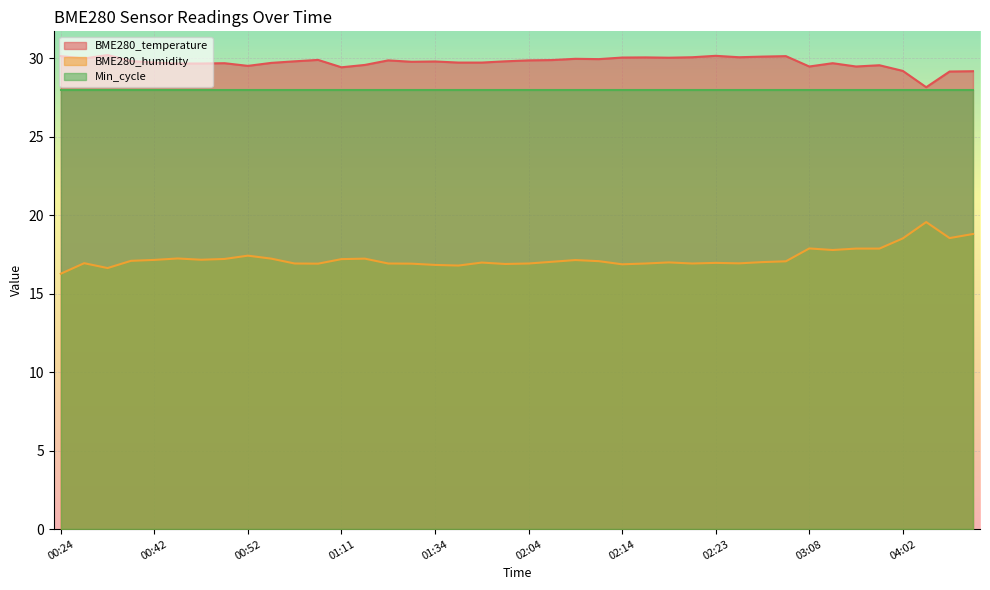

At which label does BME280_humidity reach its minimum?

00:24